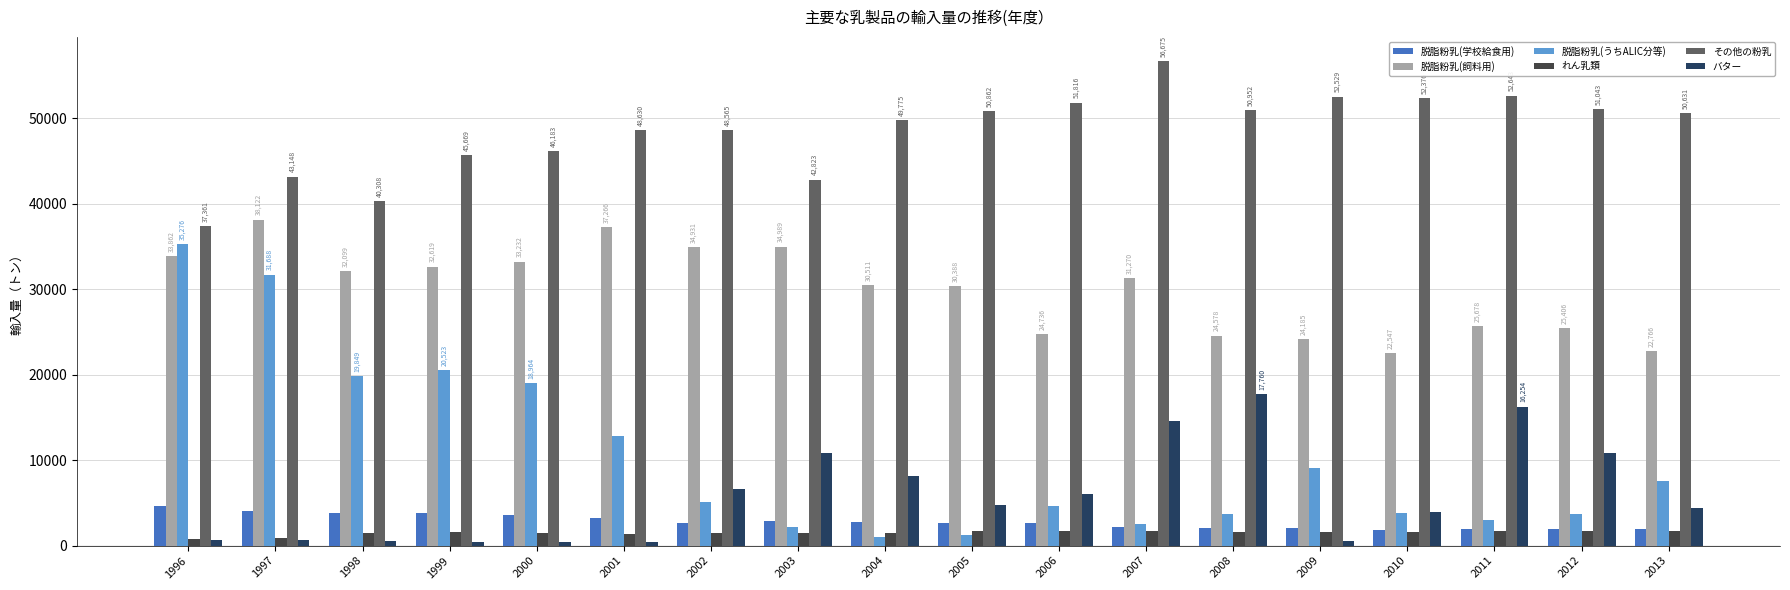

The 脱脂粉乳(うちALIC分等) series shows 9731.5 at 1996. True or false?

False